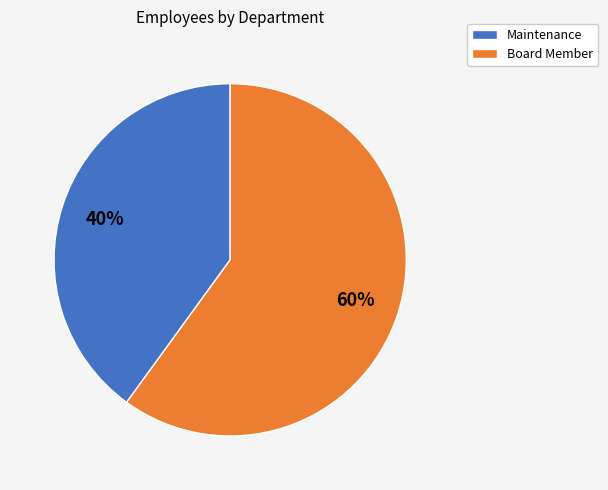

To the nearest percent, what is the average slice percentage?

50%